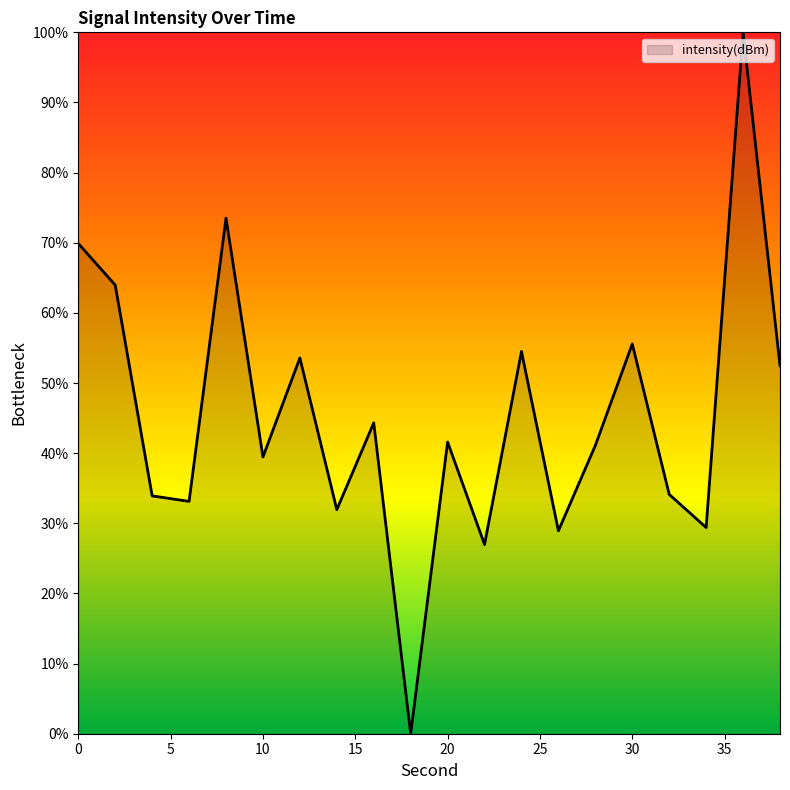

What is the difference between the maximum and minimum values?

100.0